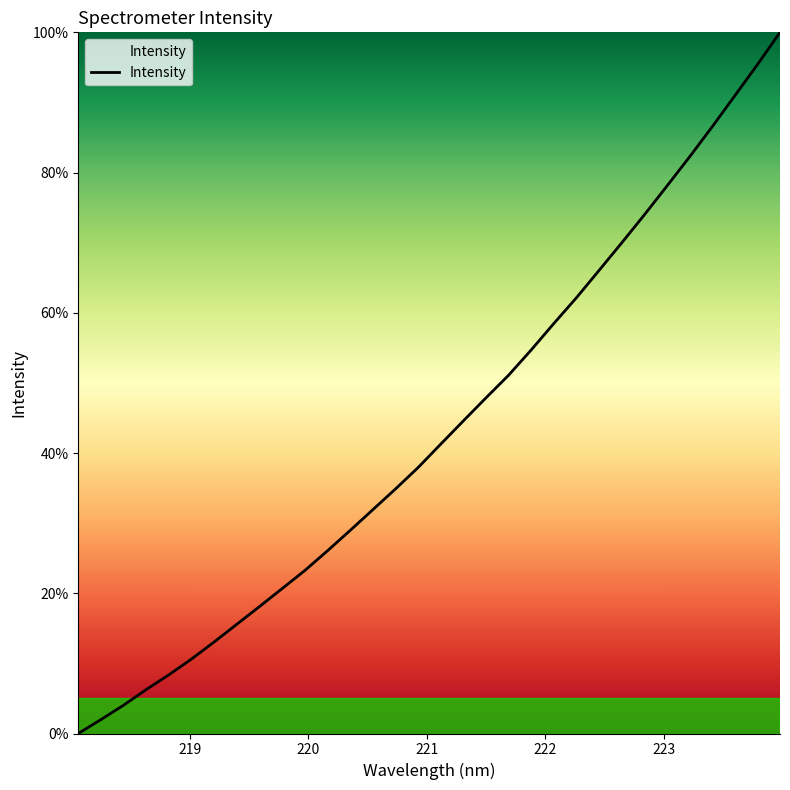

What is the greatest value displayed?

100.0